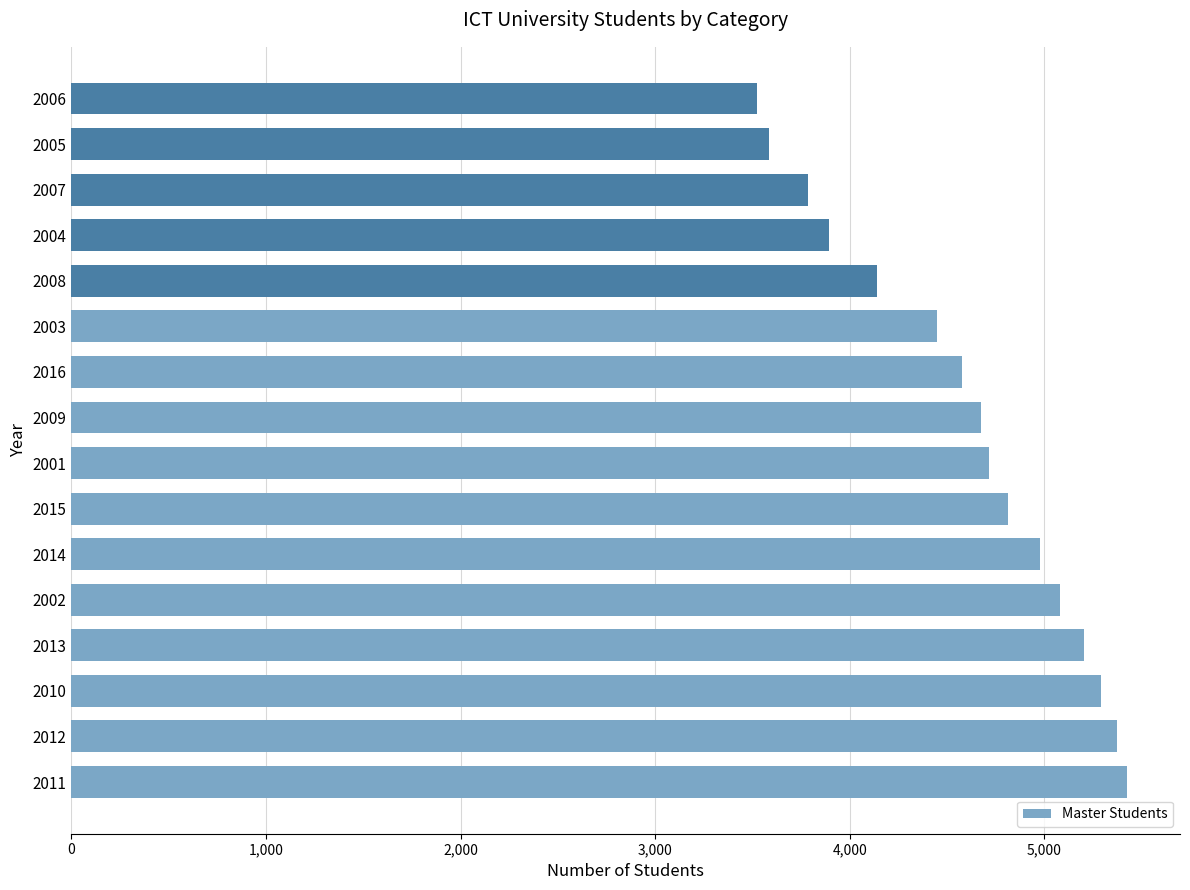

What is the approximate value at 2011?

5425